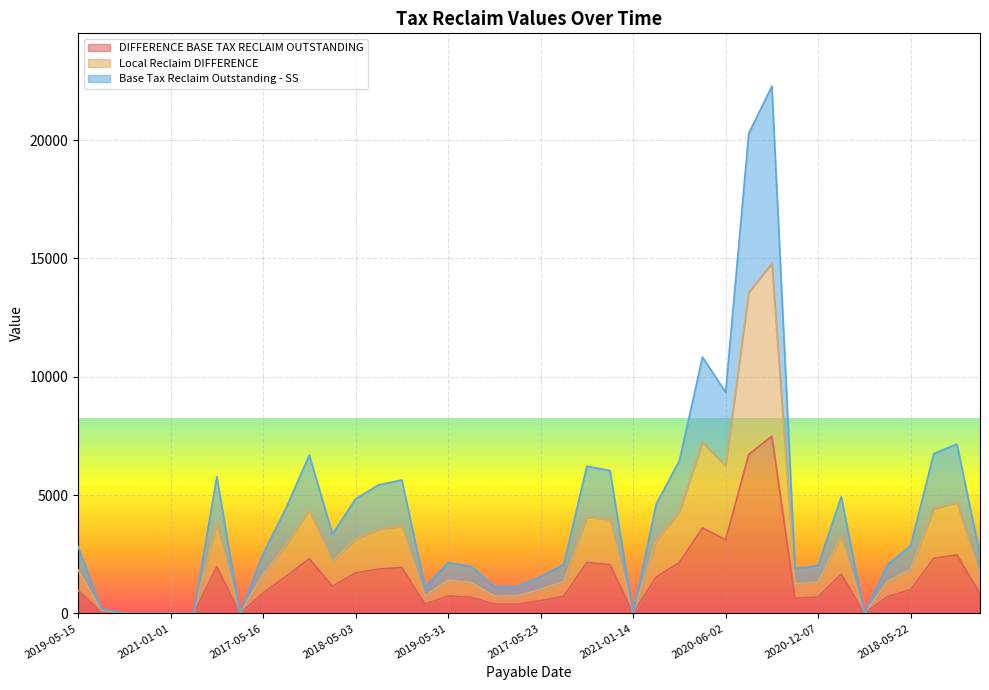

What is the maximum value shown in the chart?

22280.9